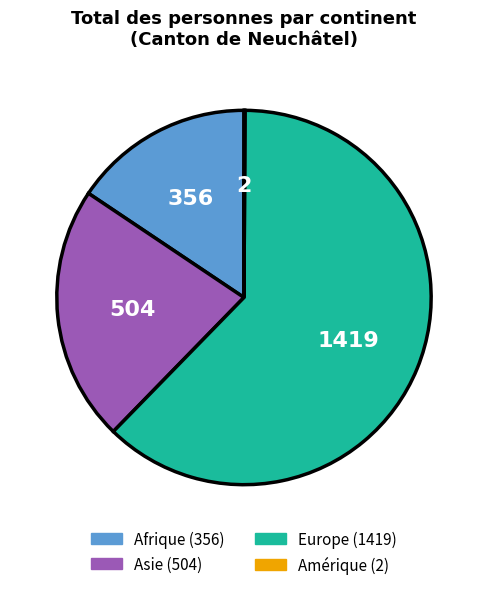

The Europe slice represents 76% of the pie. True or false?

False